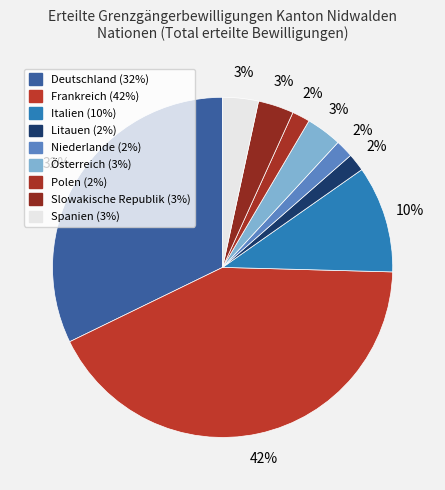

Which slice is the largest?

Frankreich